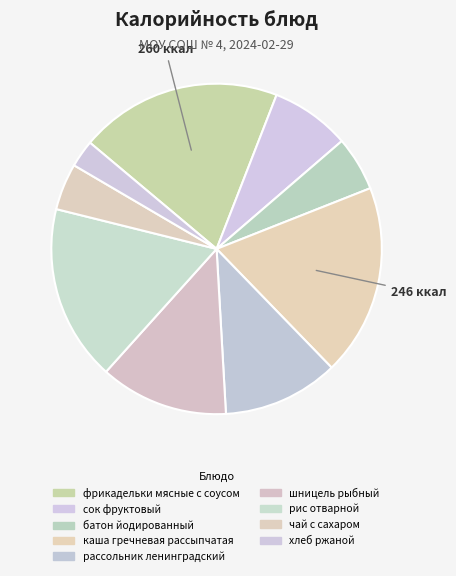

How many segments does this pie chart have?

9